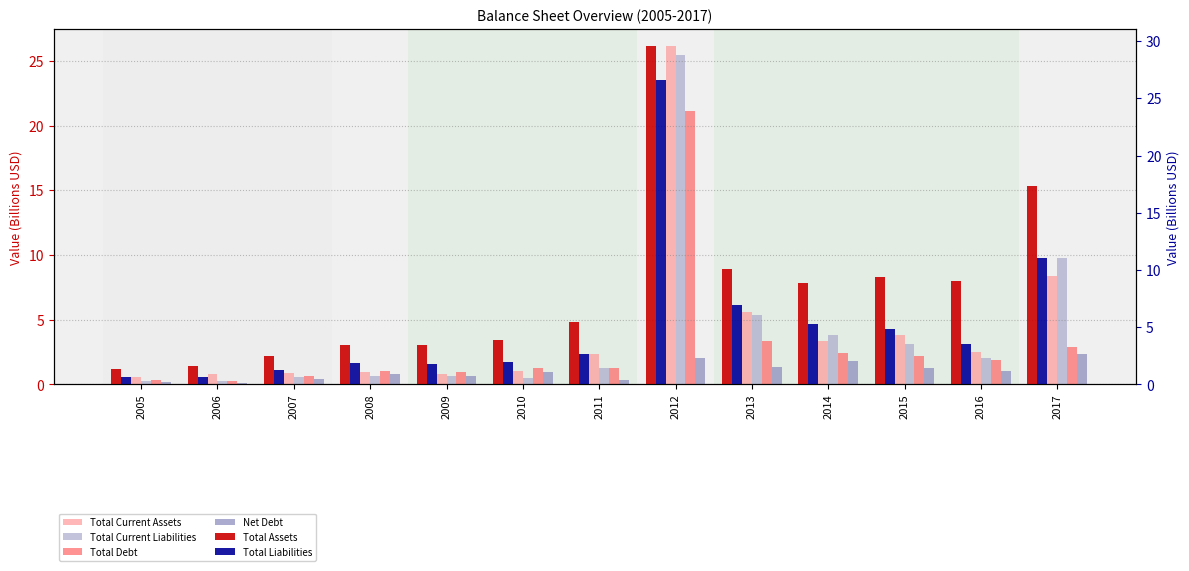

What is the sum of all Total Current Assets values?

57.1